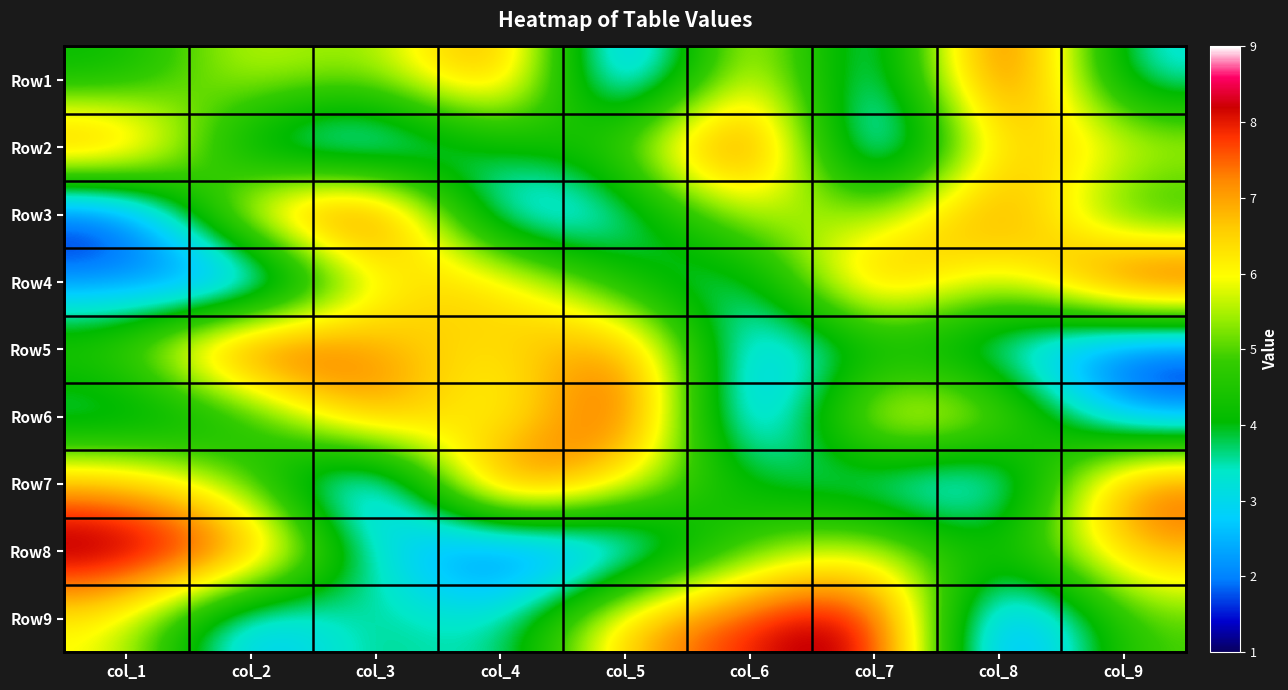

What is the difference between the highest and lowest values at col_8?

8